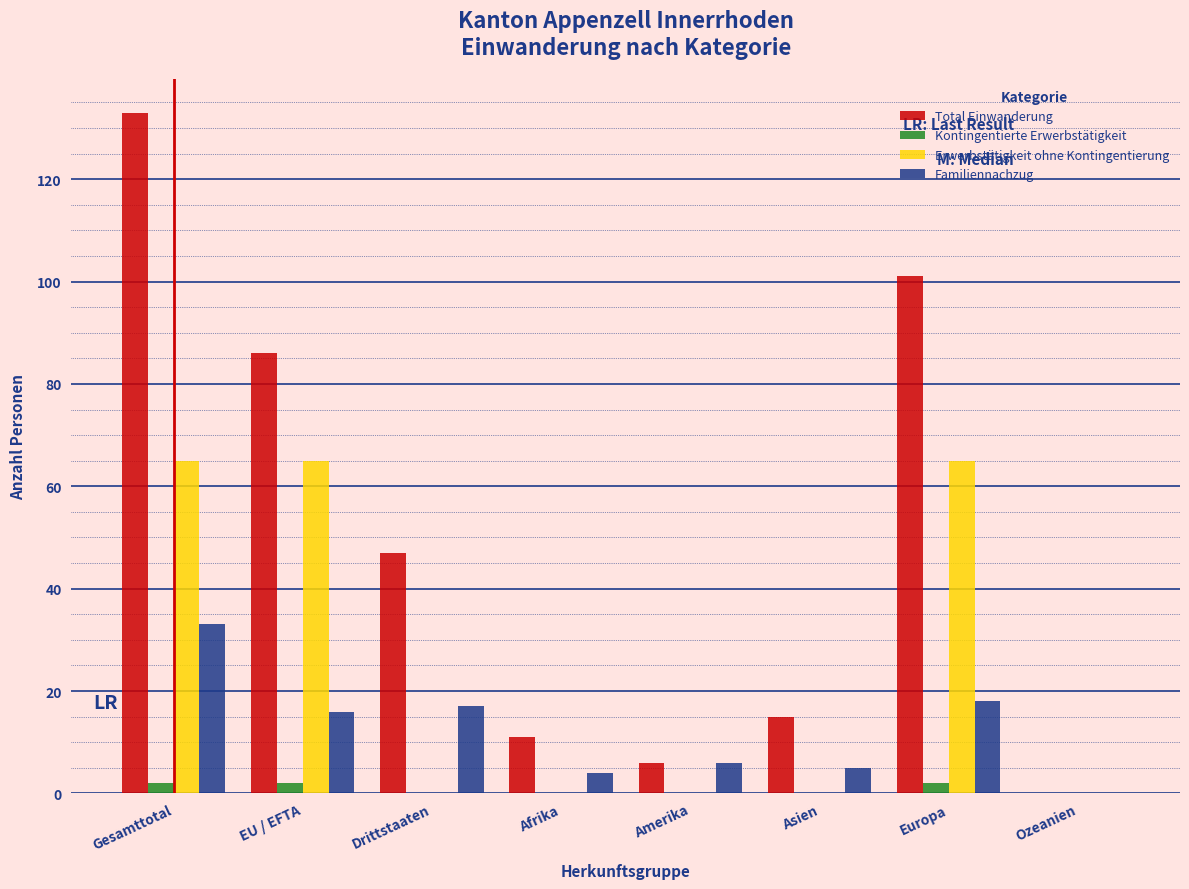

What is the sum of all Erwerbstätigkeit ohne Kontingentierung values?

195